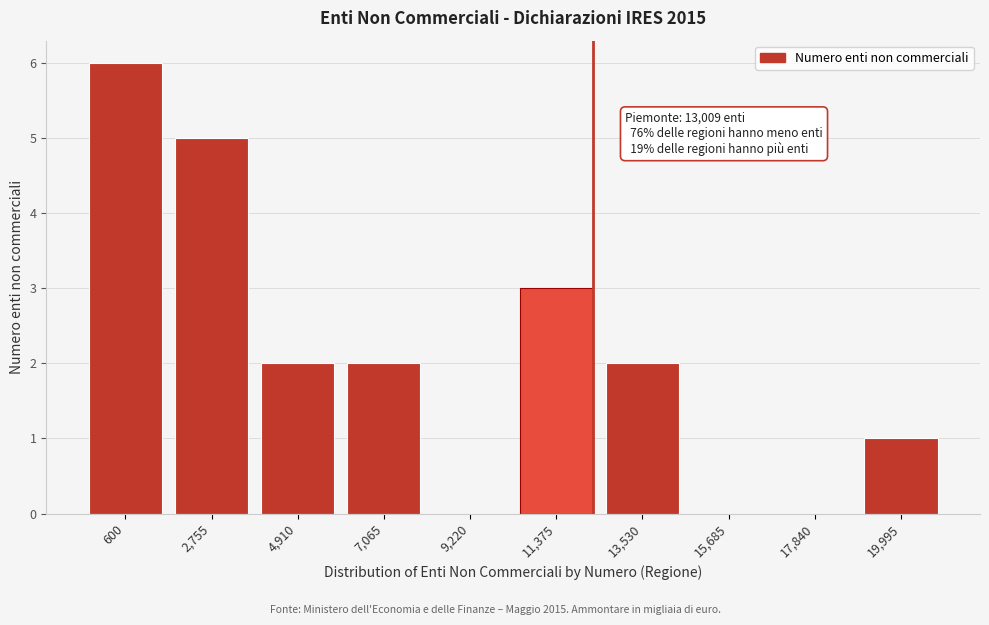

Reading left to right, what are all the values shown in this chart?

600=6	2,755=5	4,910=2	7,065=2	9,220=0	11,375=3	13,530=2	15,685=0	17,840=0	19,995=1